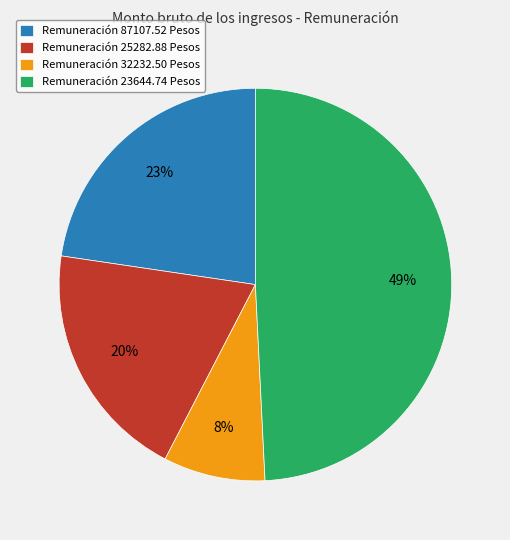

True or false: Remuneración 32232.50 Pesos accounts for 8% of the total.

True